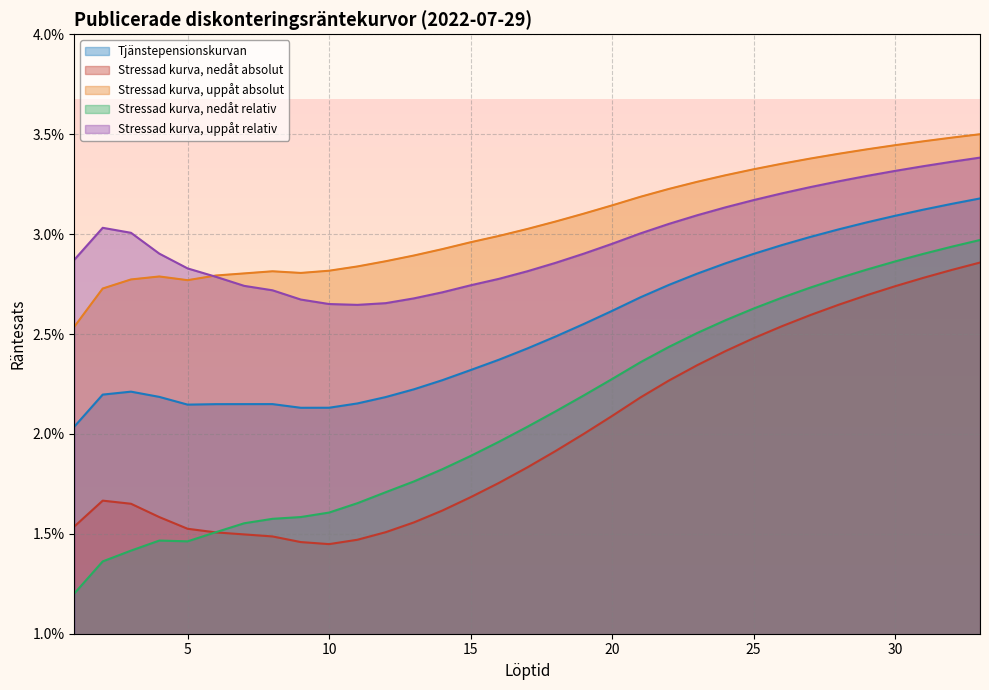

How many Stressad kurva, uppåt absolut values are between 0 and 1?

33